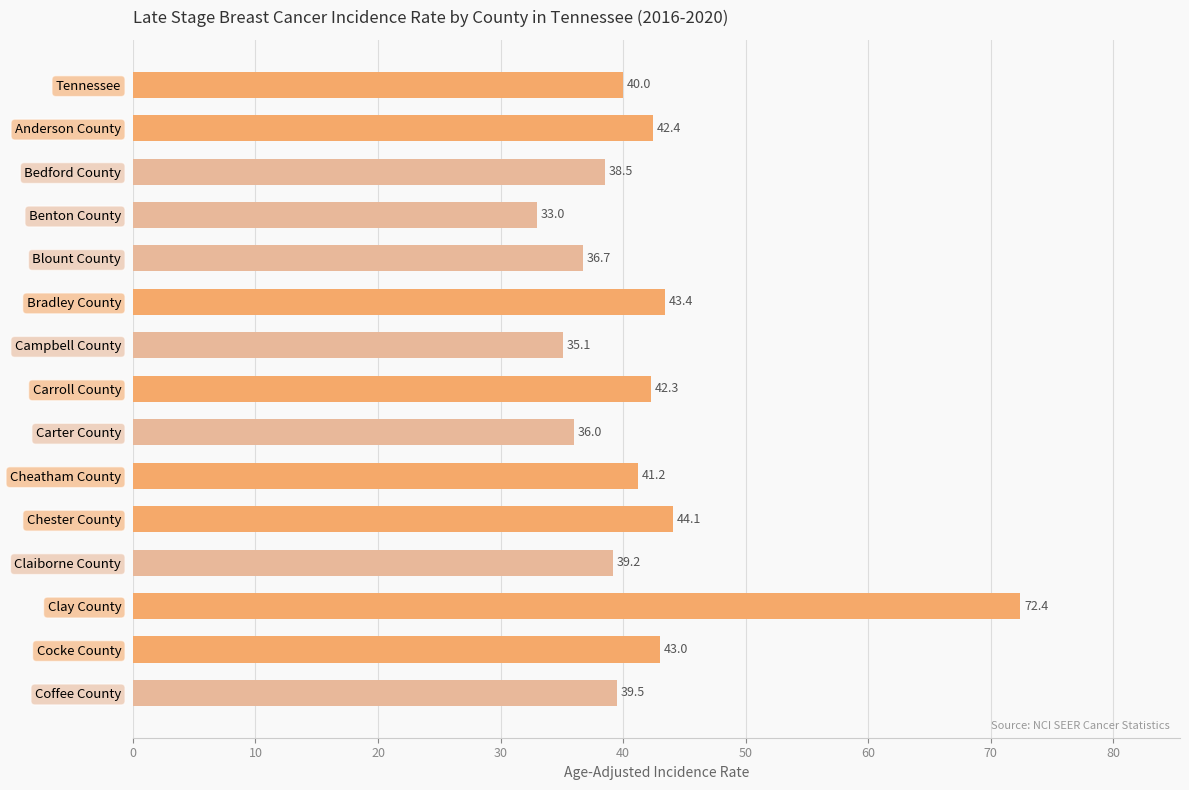

True or false: the data shows 57.1 at Bradley County.

False